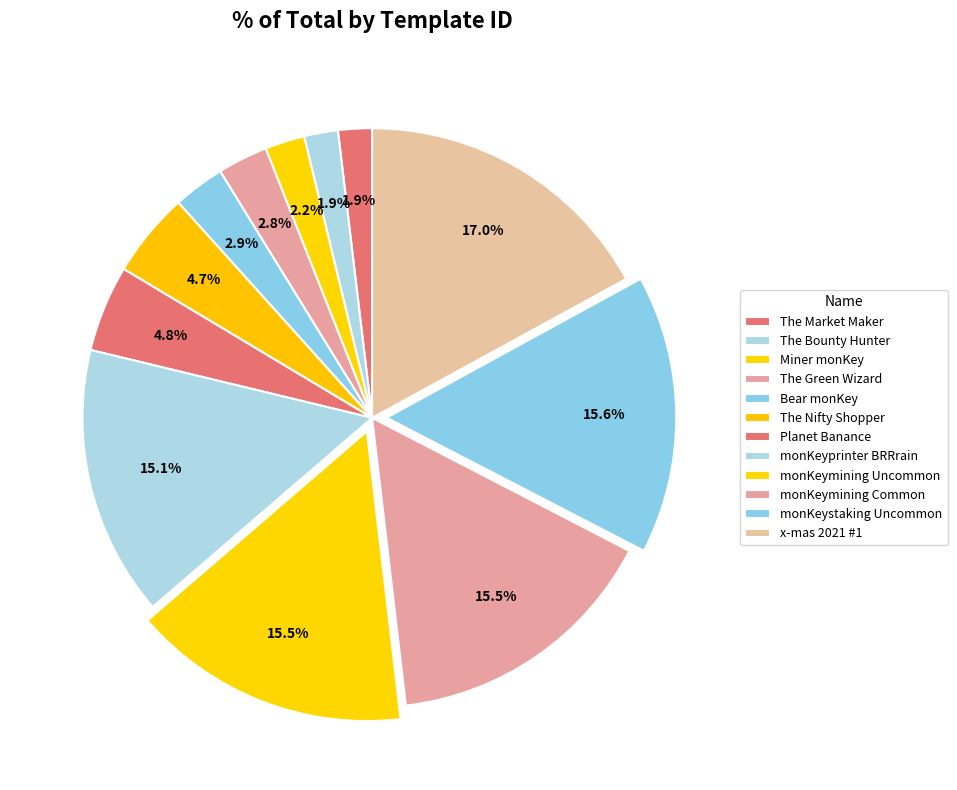

Rank the categories by value from highest to lowest.

x-mas 2021 #1, monKeystaking Uncommon, monKeymining Common, monKeymining Uncommon, monKeyprinter BRRrain, Planet Banance, The Nifty Shopper, Bear monKey, The Green Wizard, Miner monKey, The Bounty Hunter, The Market Maker